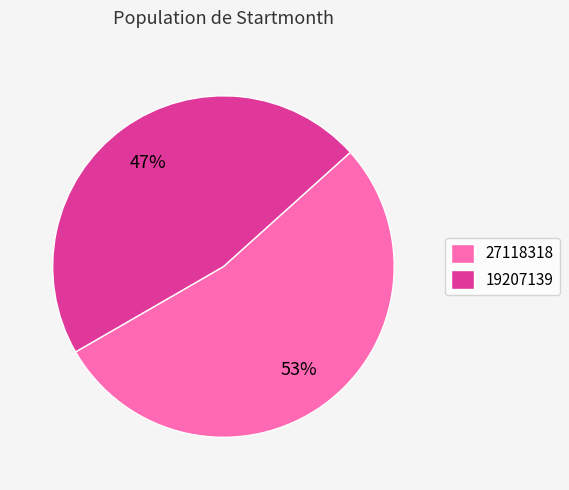

Which slice is the smallest?

19207139